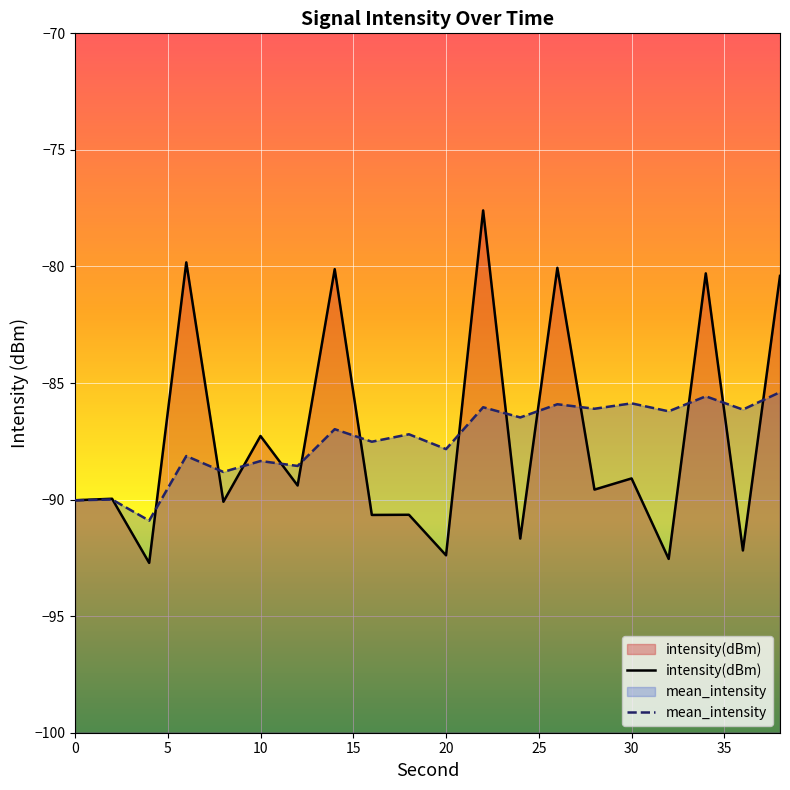

What is the difference between the highest and lowest values at 30?

3.2